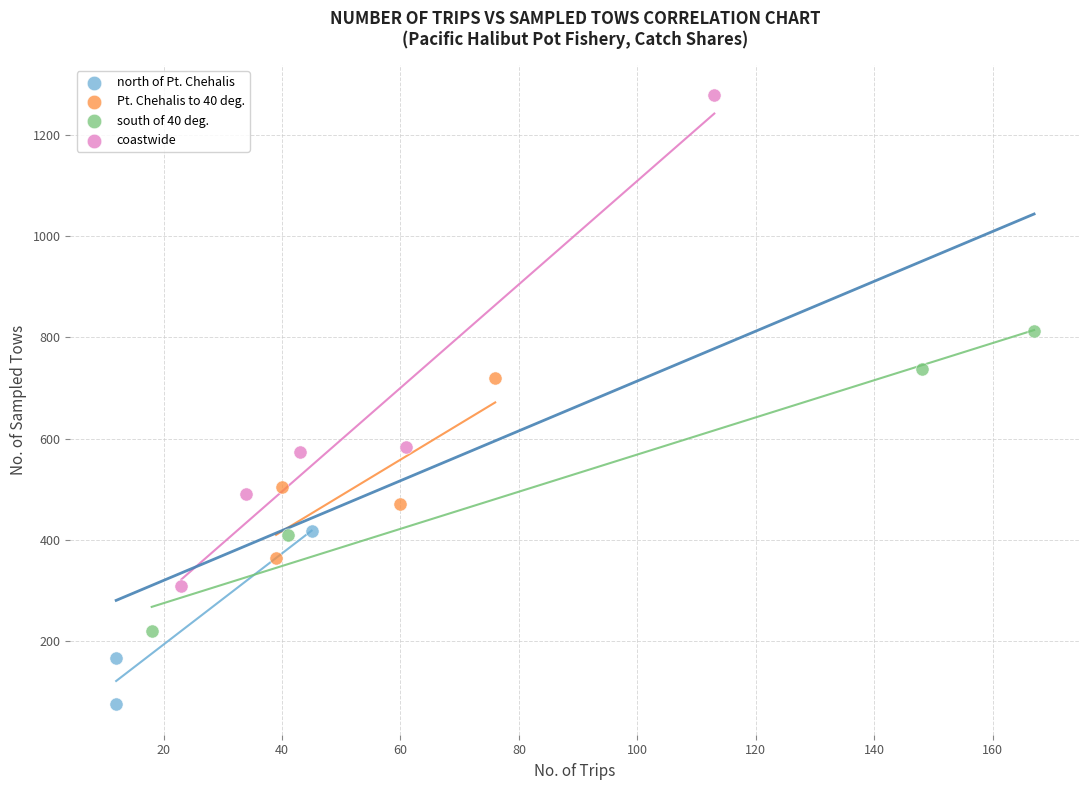

Which series has the largest Y range (max minus min)?

coastwide